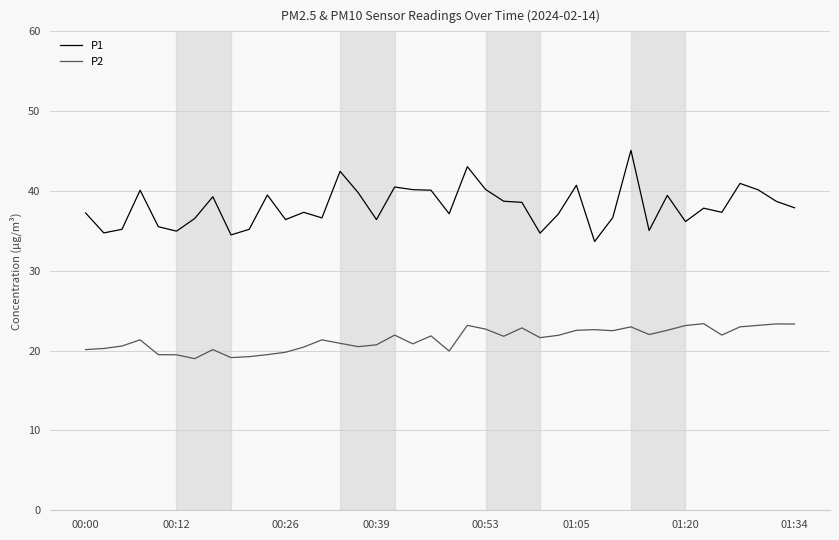

Rank the series by their average value, from highest to lowest.

P1, P2